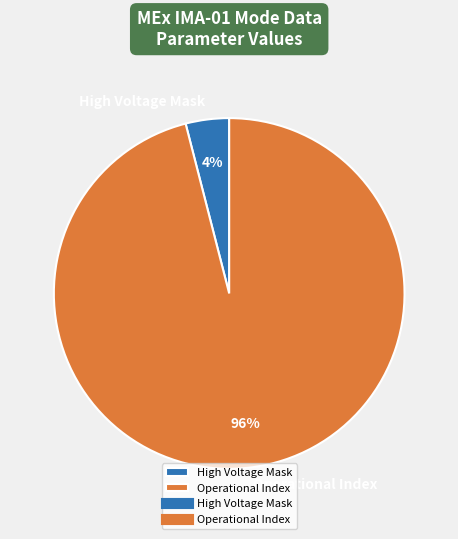

Combined, do High Voltage Mask and Operational Index account for over 50%?

Yes